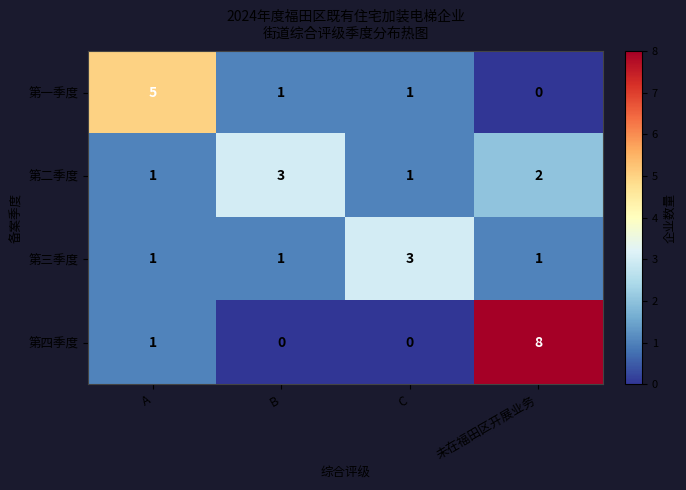

Which series has the largest total across all categories?

第四季度